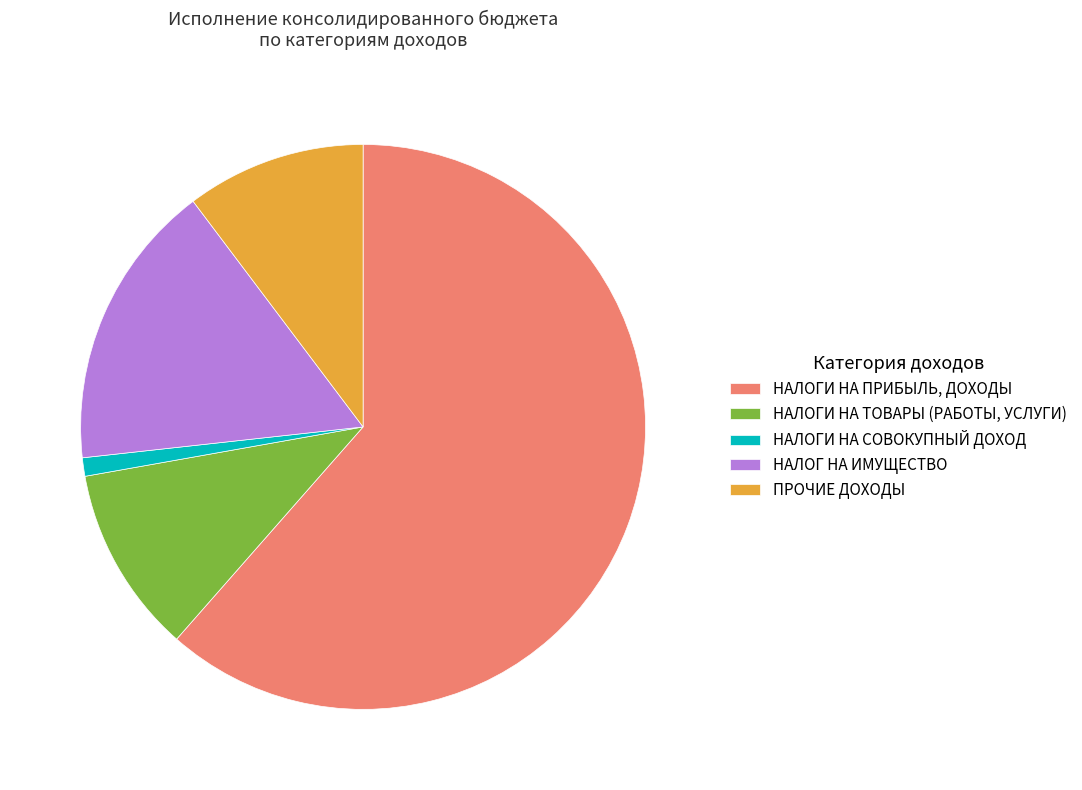

Do НАЛОГИ НА СОВОКУПНЫЙ ДОХОД and НАЛОГ НА ИМУЩЕСТВО together represent more than half of the pie?

No